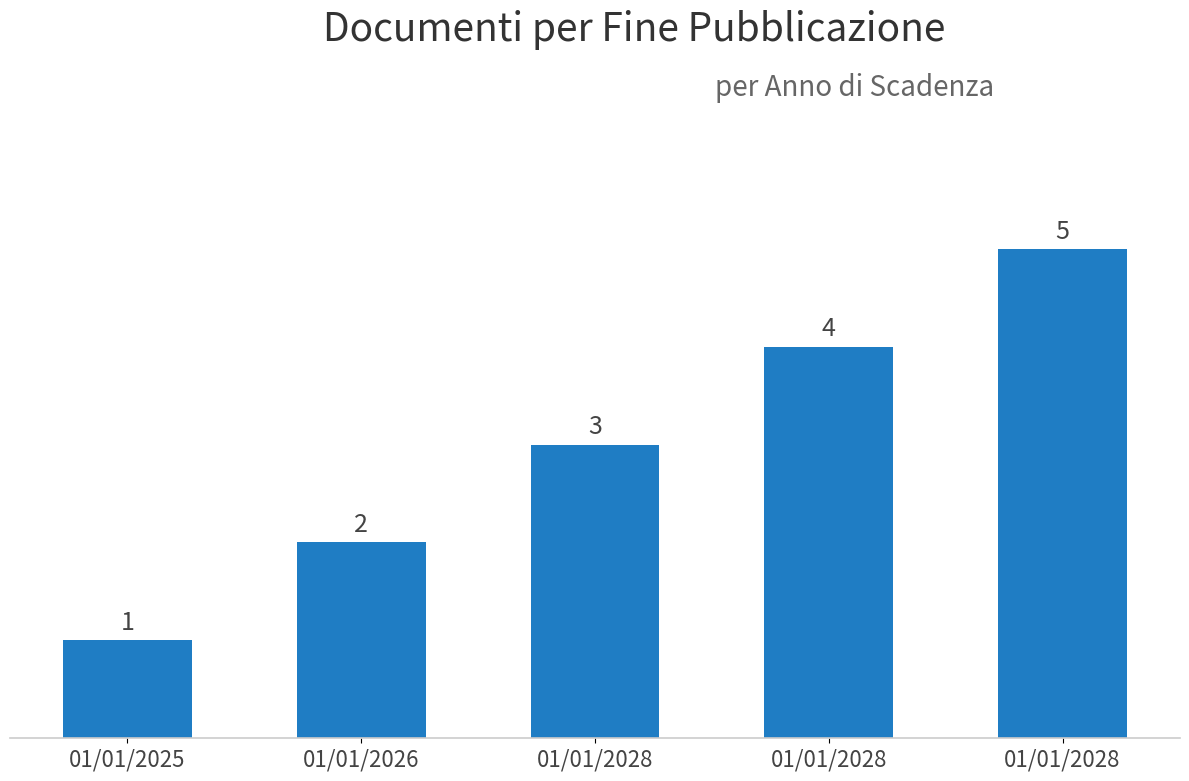

Are the bars horizontal?

No